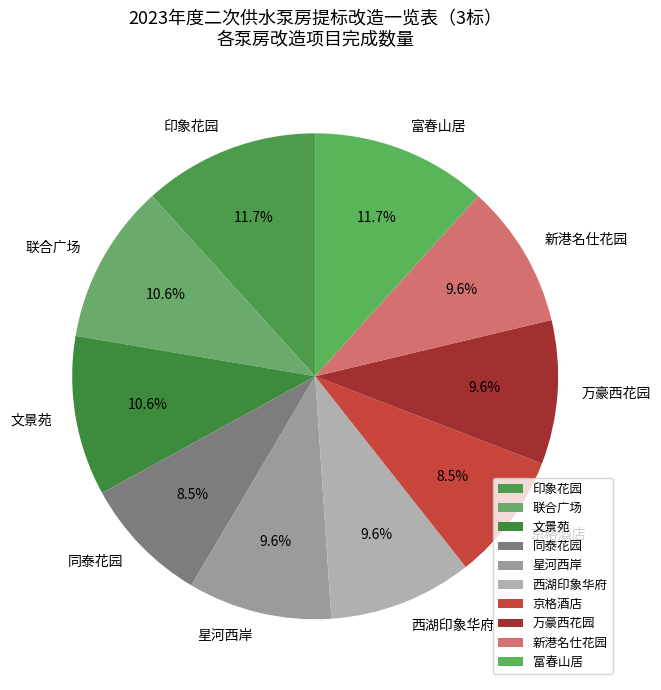

Does any single category account for the majority?

No